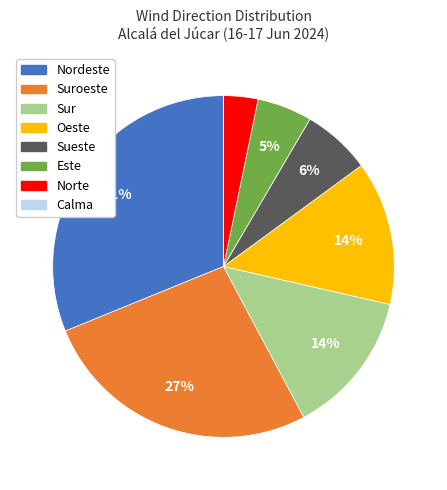

To the nearest percent, what is the average slice percentage?

12%